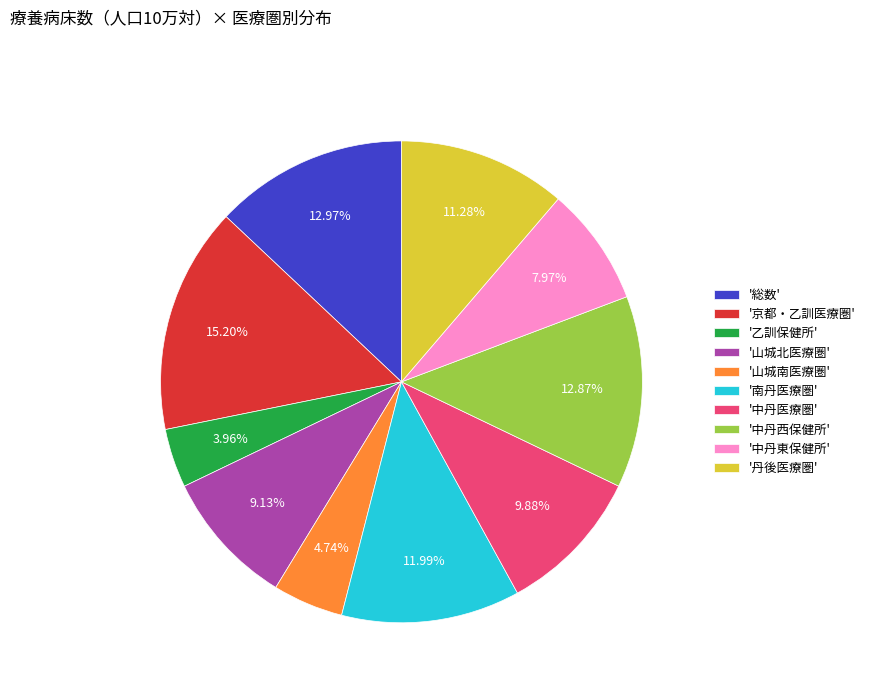

Is the sum of '中丹医療圏' and '総数' greater than half?

No